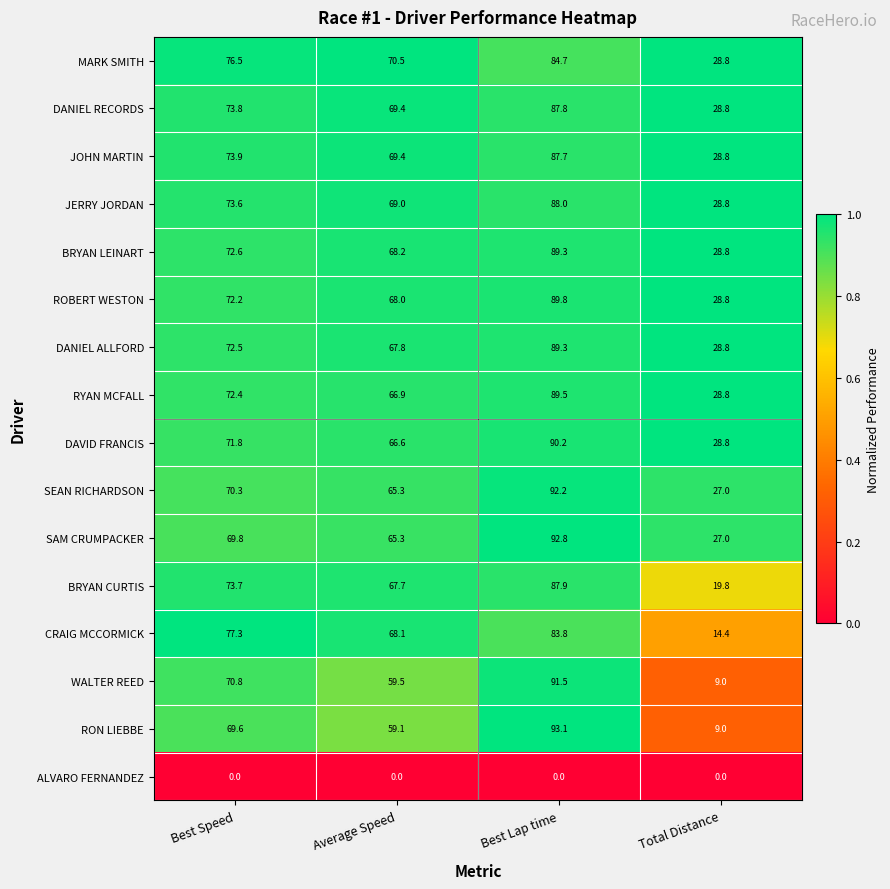

What is the total value across all series at Average Speed?

1000.8